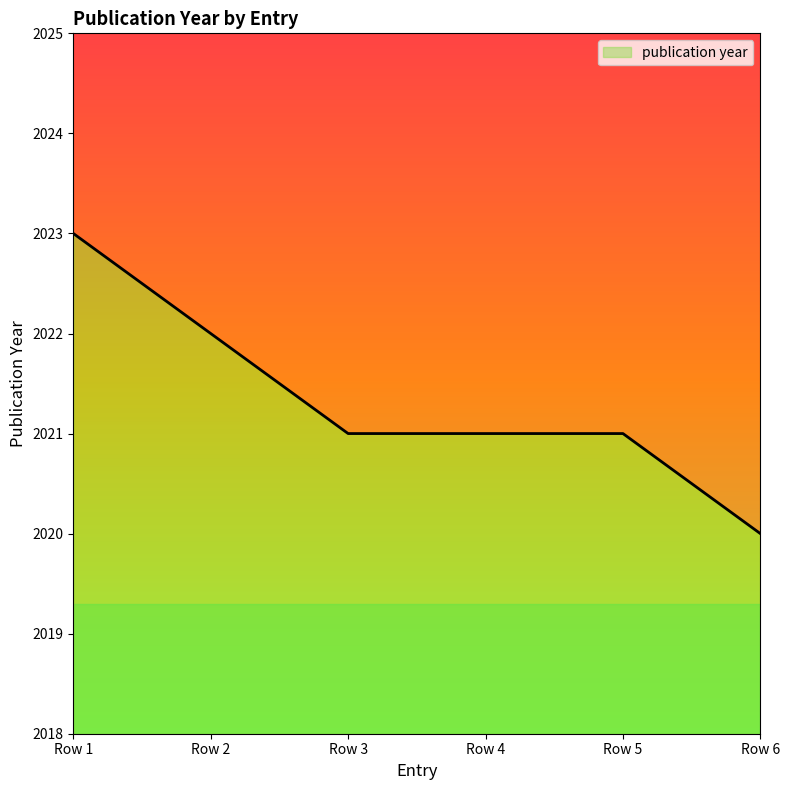

Does the chart display data point markers on the line(s)?

No